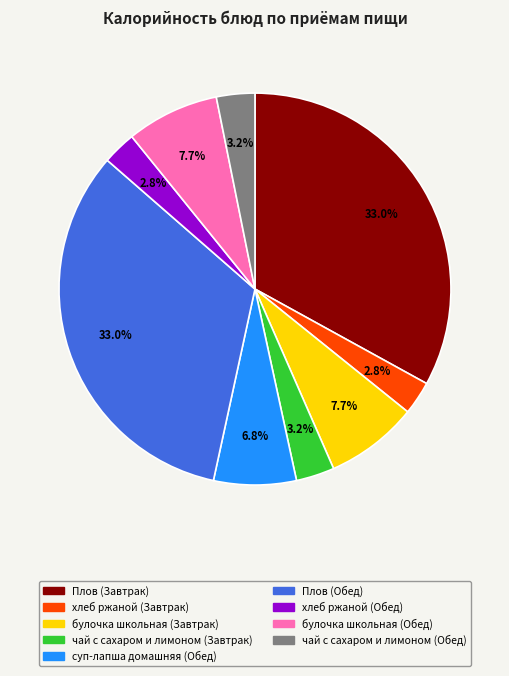

Does булочка школьная (Обед) represent more than half of the total?

No